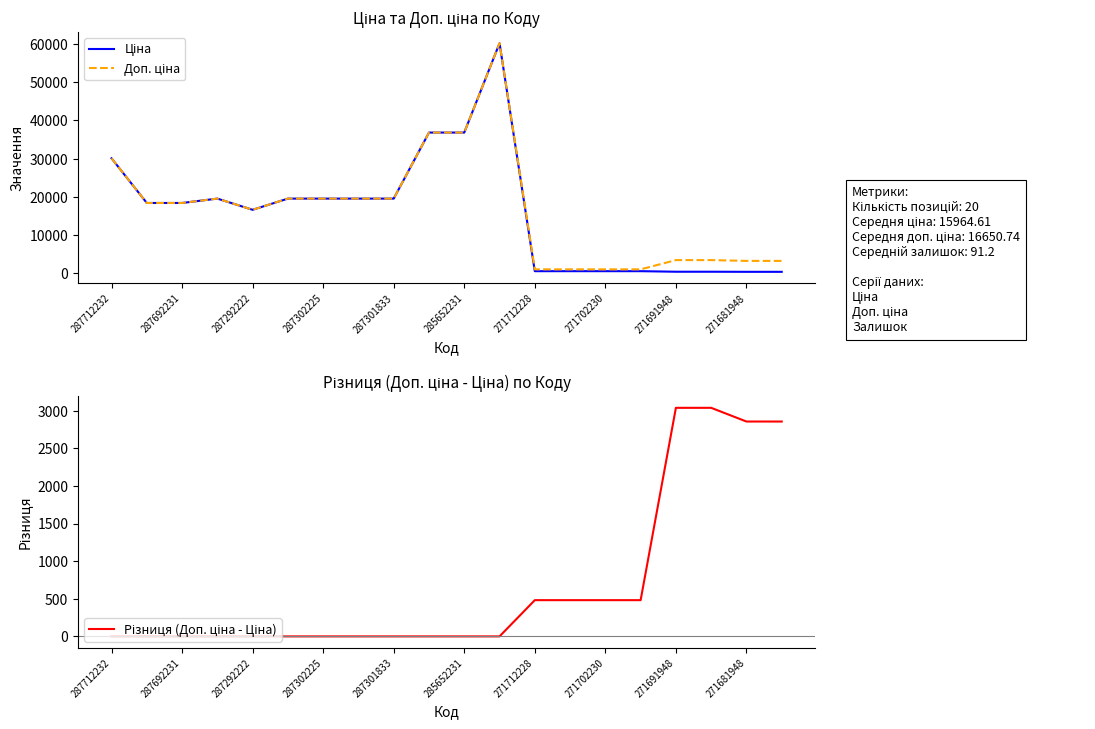

What position from the left is 11?

12